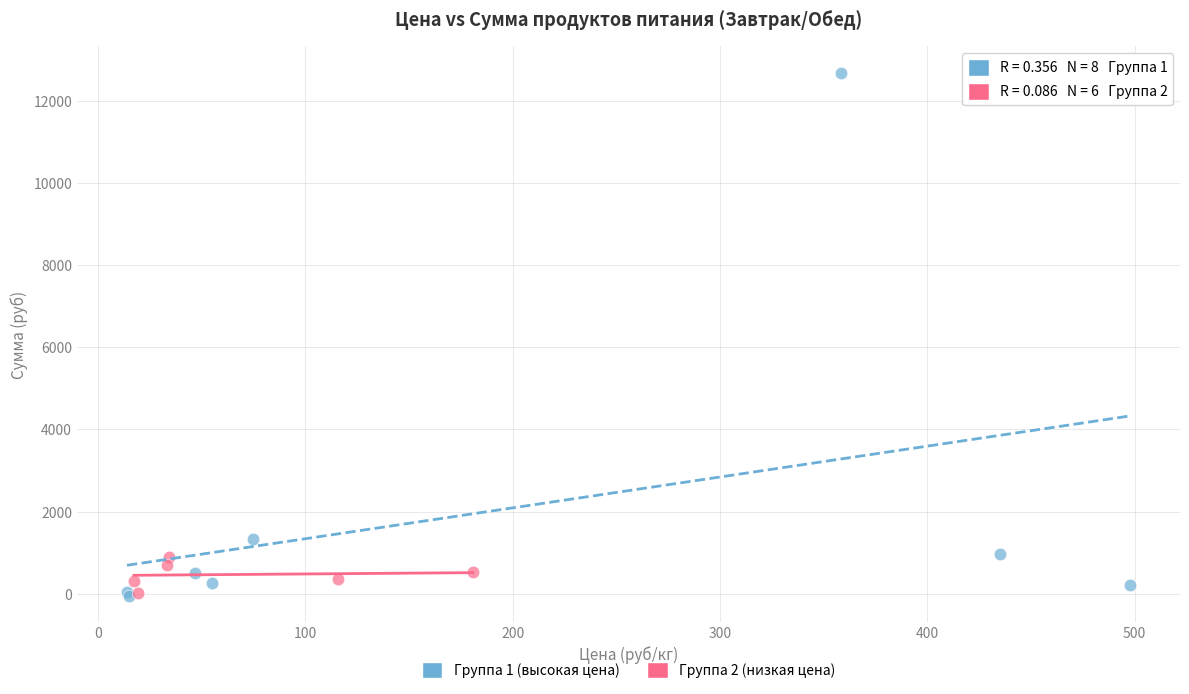

Which series reaches the maximum Y coordinate?

Группа 1 (высокая цена)